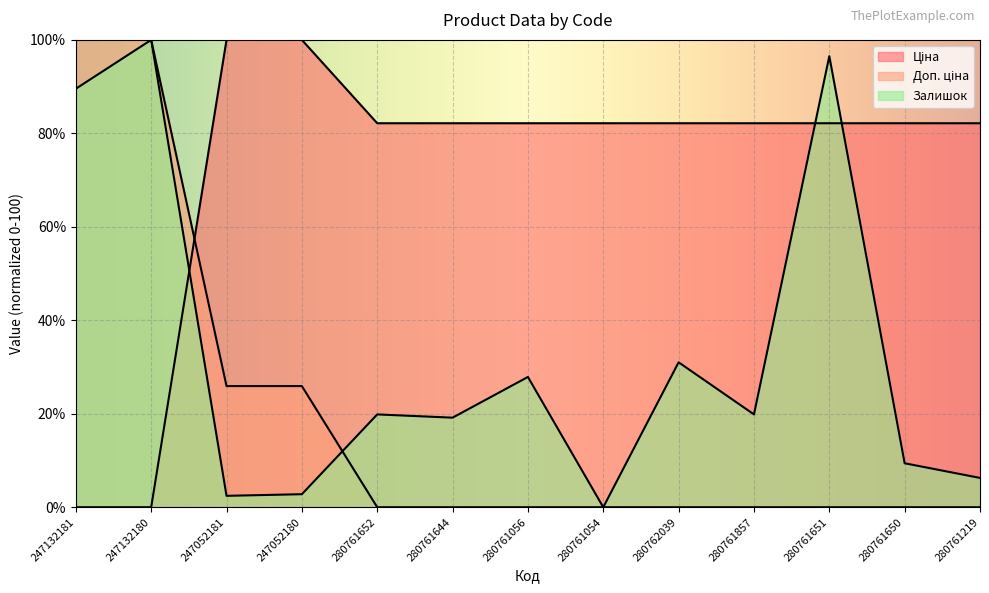

Where is Ціна nearest to the value 50?

280761652